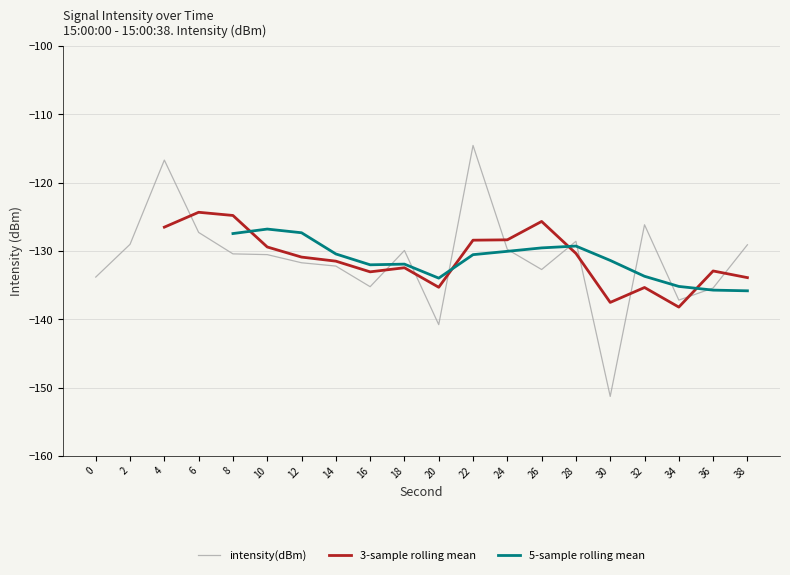

Which series has the largest range (max minus min)?

intensity(dBm)